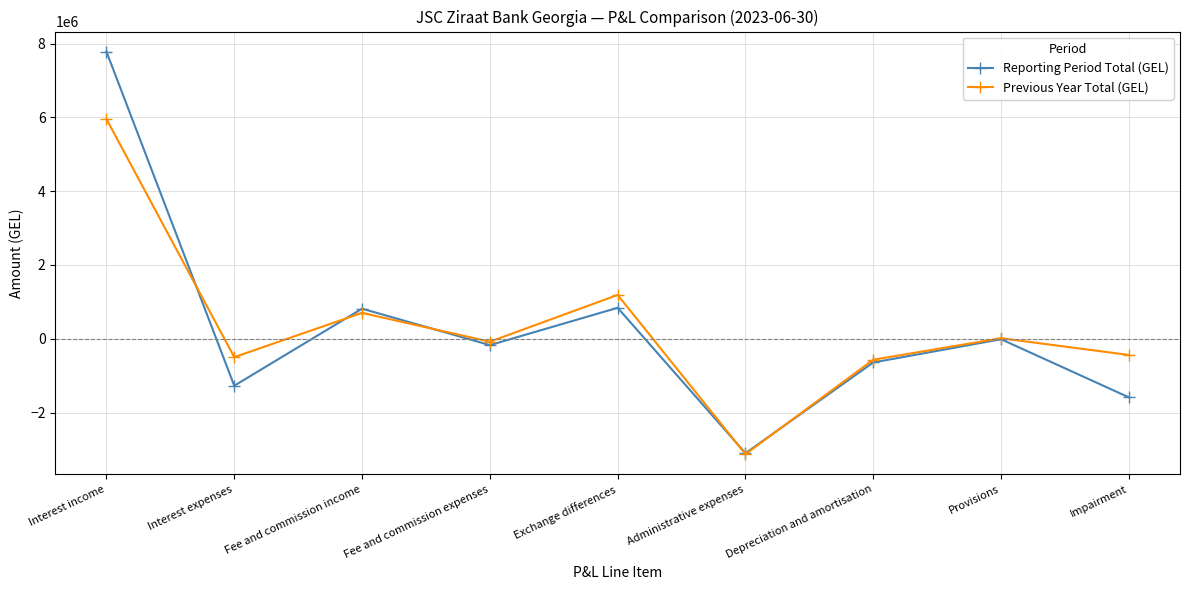

Which series has the widest spread of values?

Reporting Period Total (GEL)